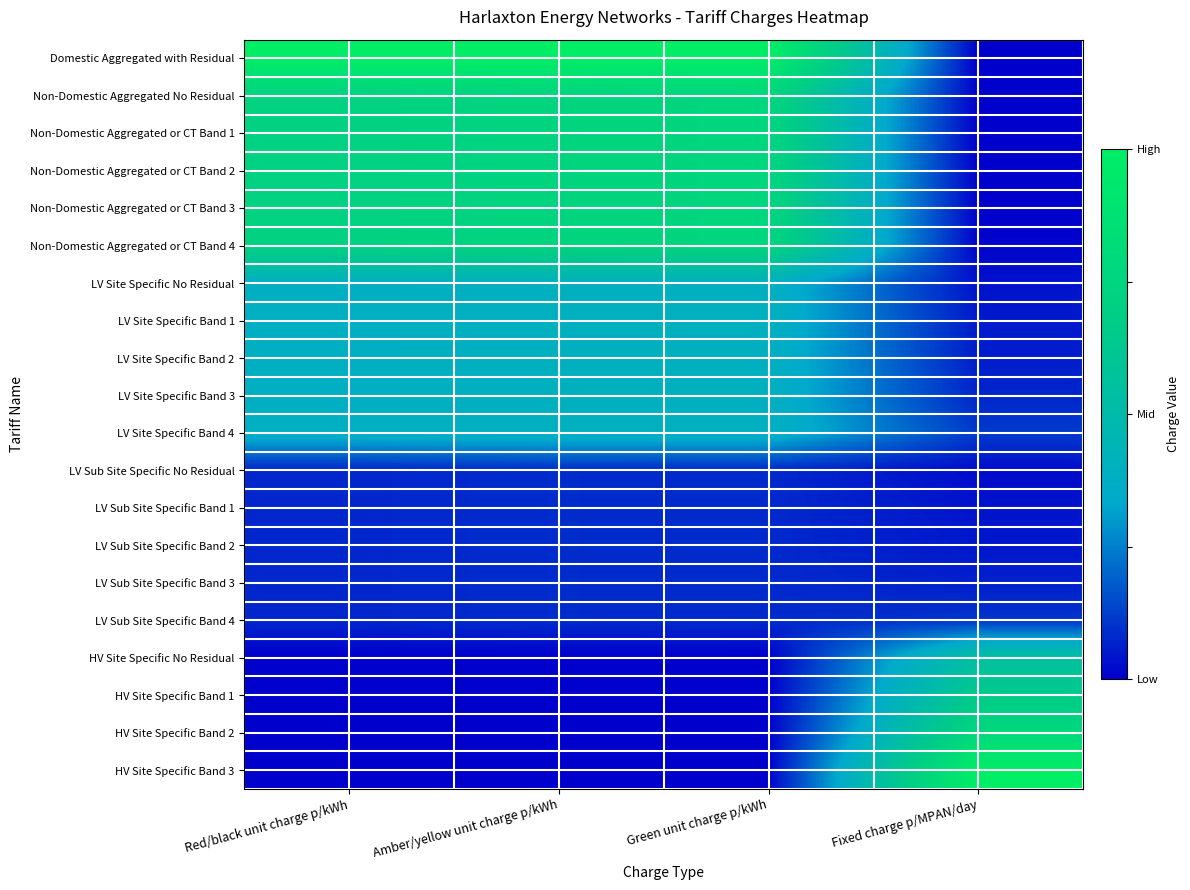

Which label corresponds to the largest value in the chart?

Red/black unit charge p/kWh